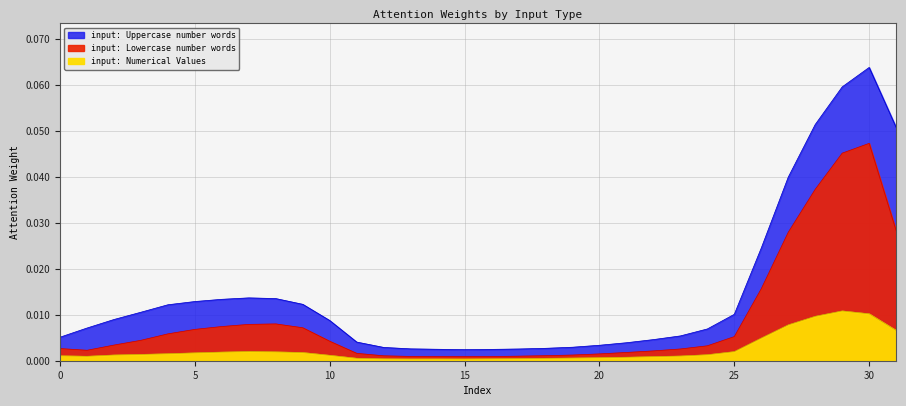

How many interior local valleys does the input: Uppercase number words series have?

1